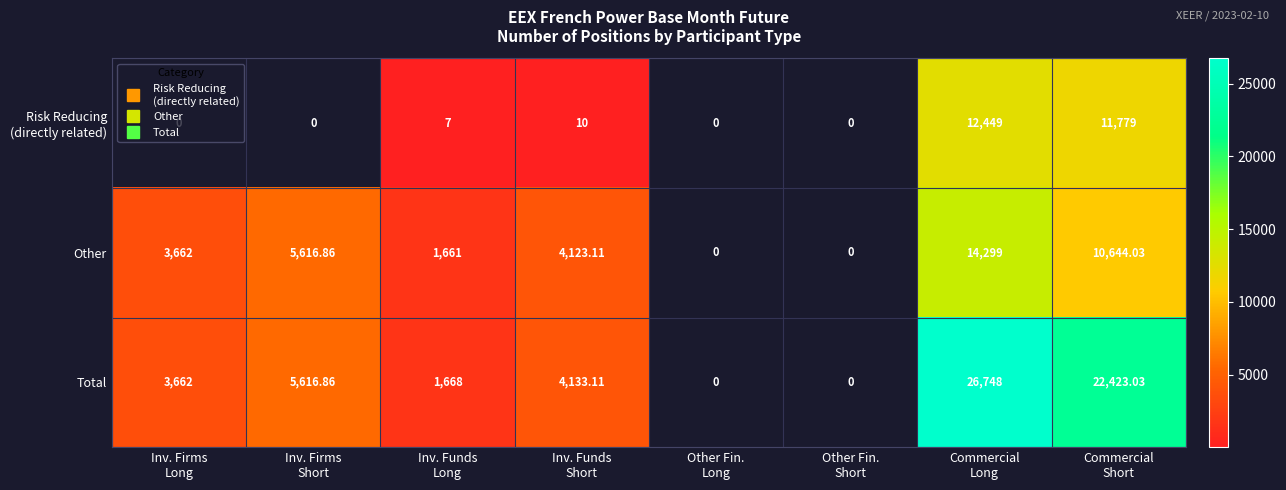

Is the value of Risk Reducing (directly related) at Commercial Short greater than the value of Total at Commercial Long?

No